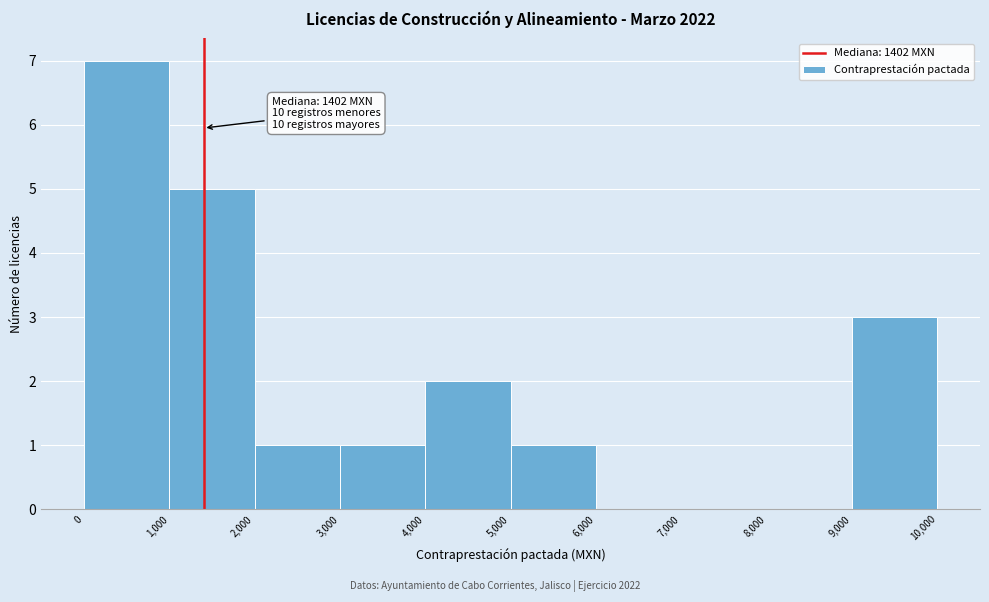

Over which range of the x-axis is the bar tallest?

0 to 1,000